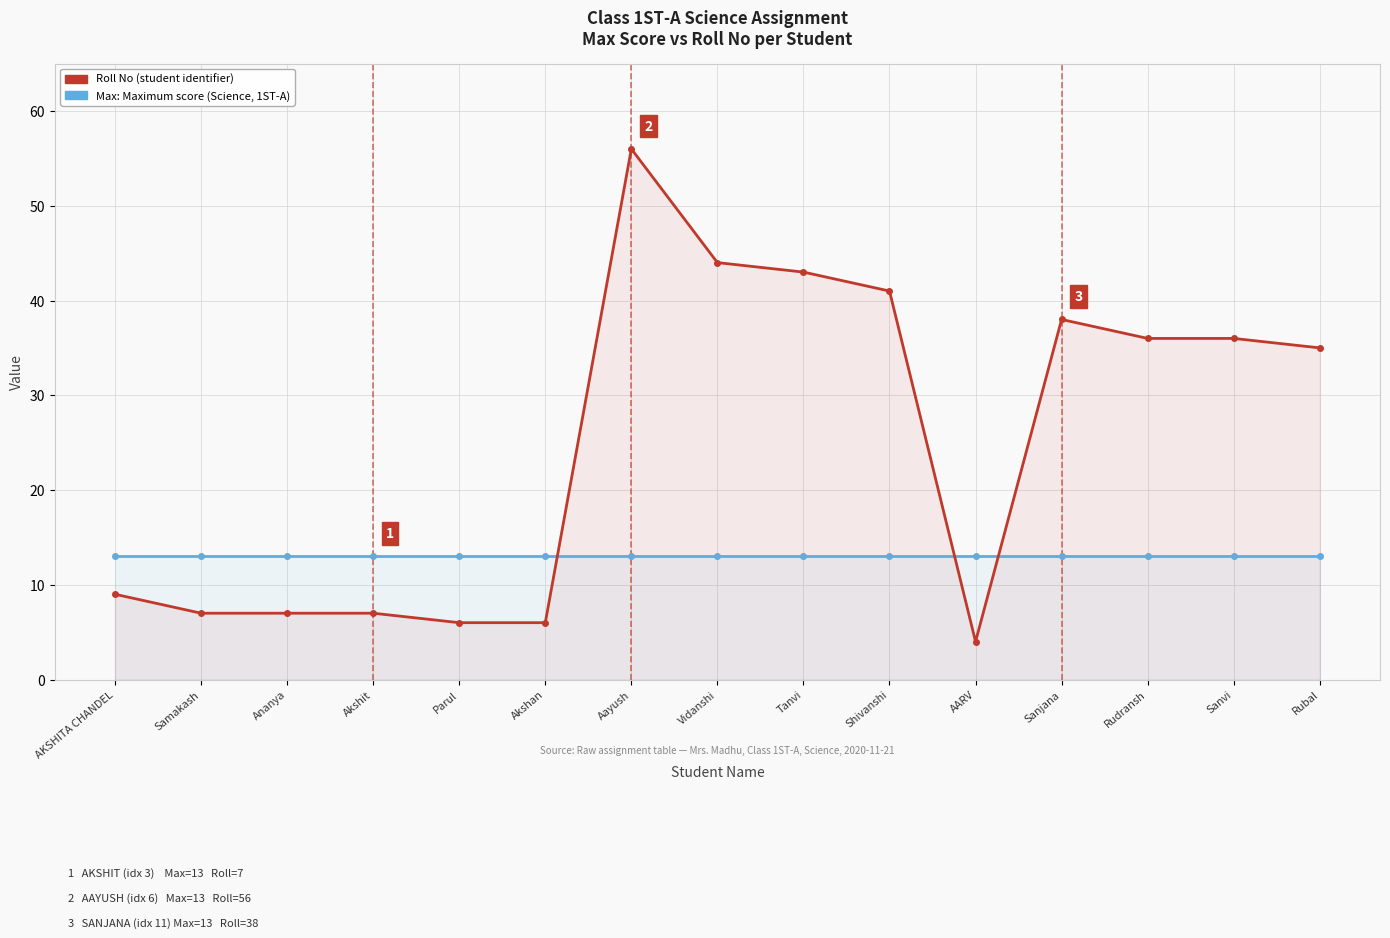

What is the label of the 9th point from the left?

Tanvi